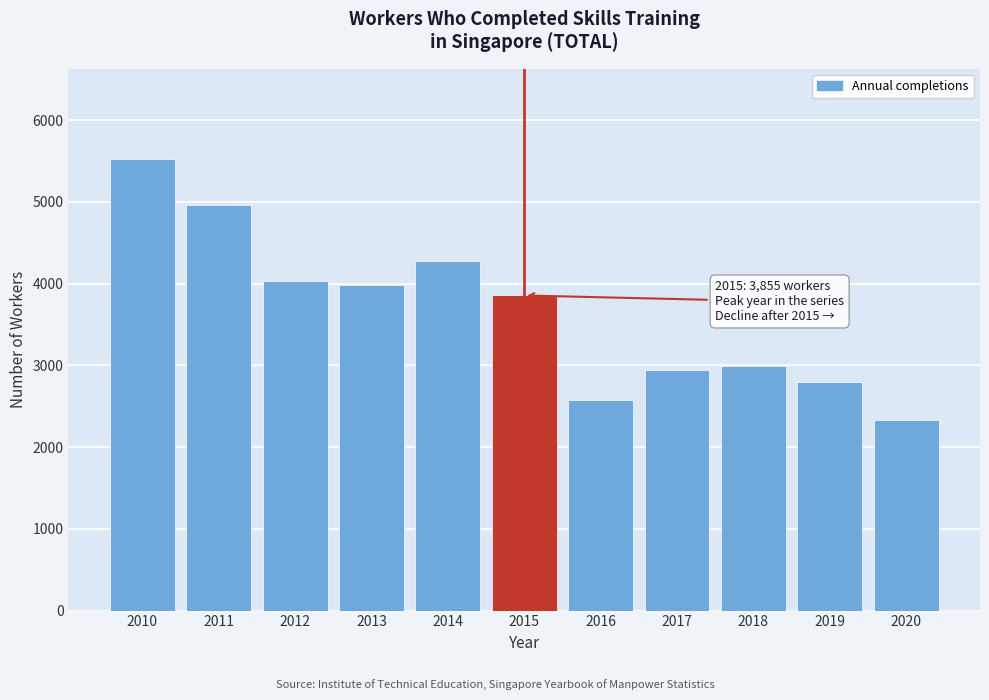

Reading left to right, extract all data points from this chart.

2010=5522	2011=4958	2012=4026	2013=3980	2014=4281	2015=3855	2016=2578	2017=2949	2018=2993	2019=2797	2020=2336